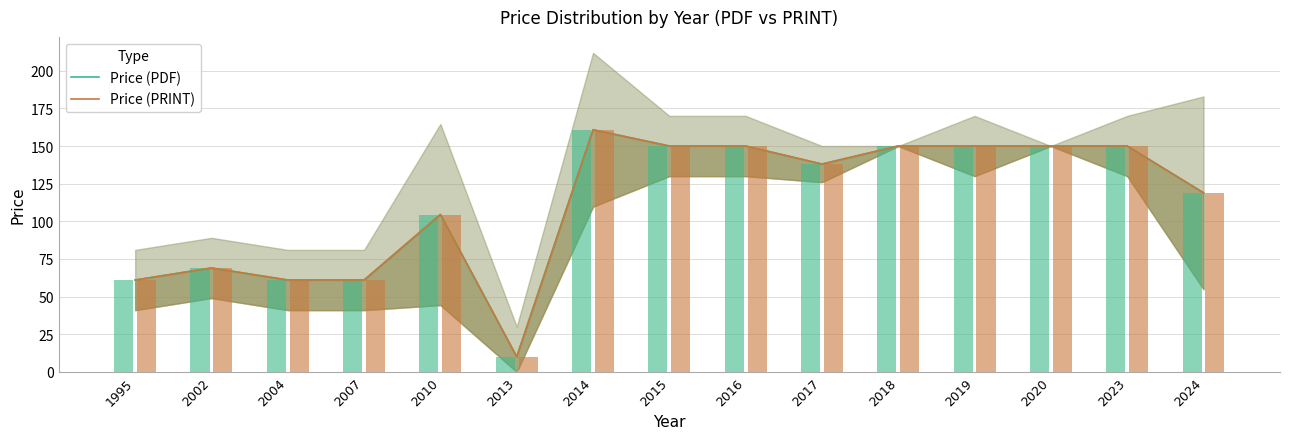

What is the maximum value shown in the chart?

160.8